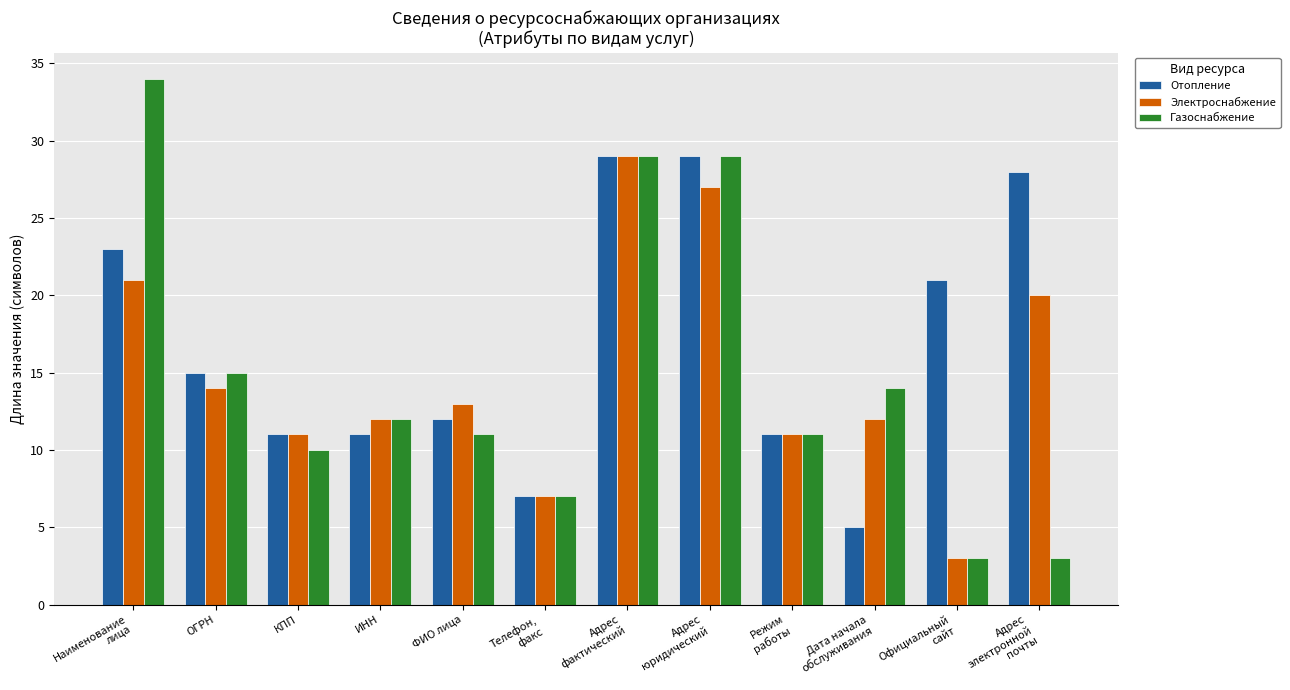

Where is Отопление nearest to the value 17?

ОГРН